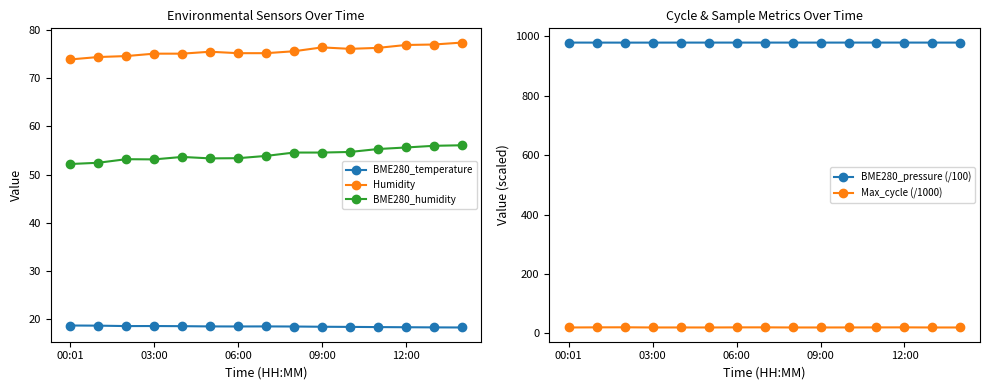

What is the spread (max minus min) of values at 11?

960.4